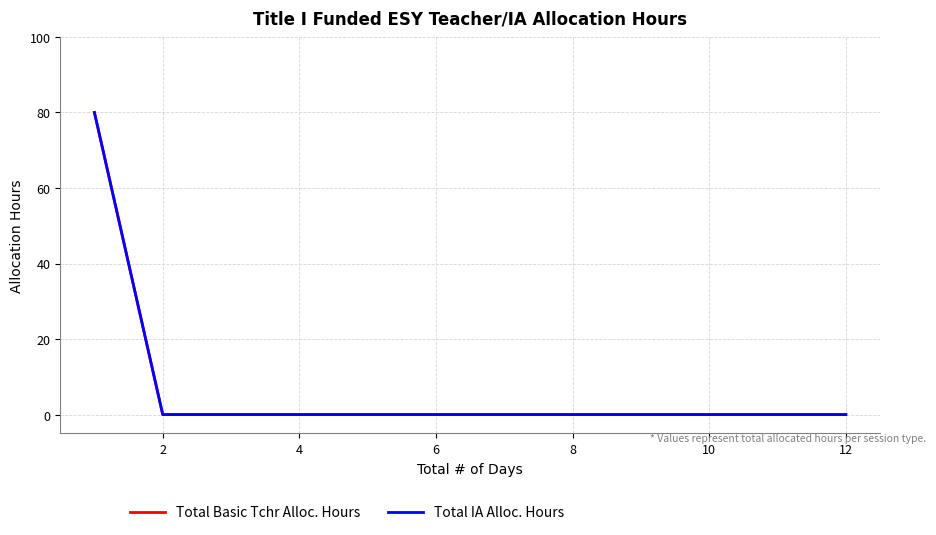

True or false: Total IA Alloc. Hours and Total Basic Tchr Alloc. Hours intersect in this chart.

False